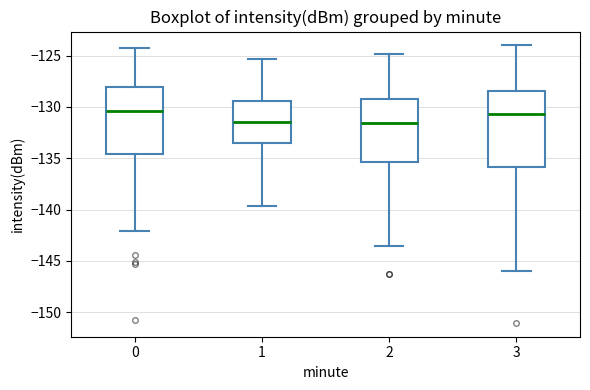

Reading left to right, transcribe this box plot: for each box, give where its median line is, the range the box spans, and where its two whiskers end, as read against the y-axis. The values are not printed on the chart, so give them approximately, as read against the axis.

0: median -130.5, box -134.5 to -128.0, whiskers -142.0 to -124.0
1: median -131.5, box -133.5 to -129.5, whiskers -139.5 to -125.5
2: median -131.5, box -135.5 to -129.0, whiskers -143.5 to -125.0
3: median -130.5, box -136.0 to -128.5, whiskers -146.0 to -124.0